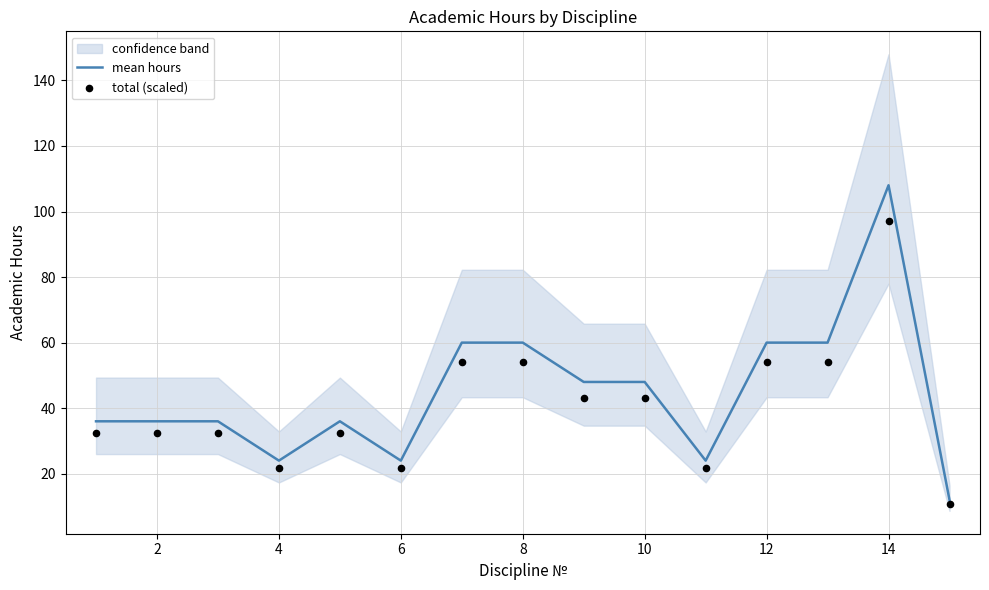

What are all the series names shown in the legend?

mean hours, total (scaled)